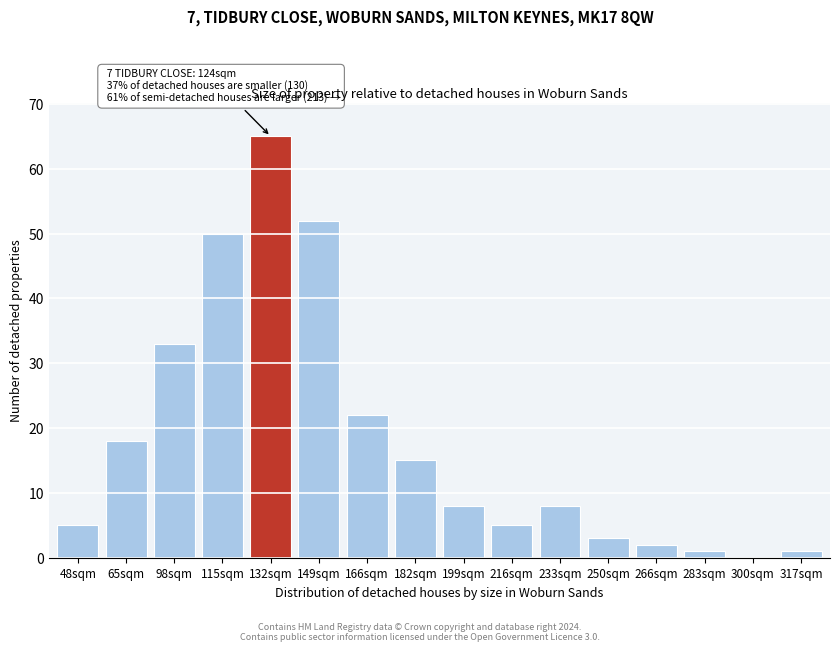

Reading left to right, transcribe all the data shown in this chart.

48sqm=5	65sqm=18	98sqm=33	115sqm=50	132sqm=65	149sqm=52	166sqm=22	182sqm=15	199sqm=8	216sqm=5	233sqm=8	250sqm=3	266sqm=2	283sqm=1	300sqm=0	317sqm=1